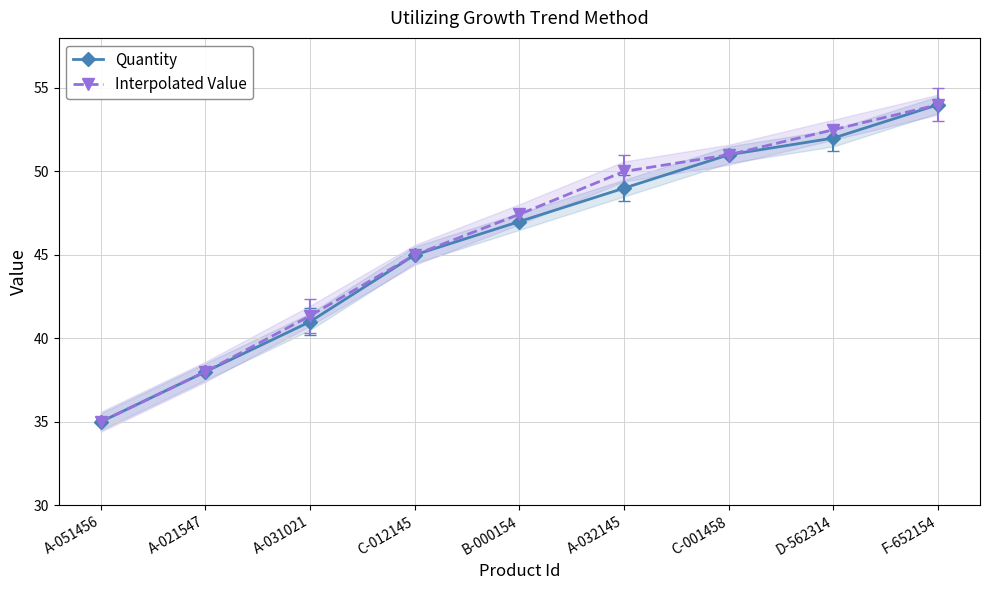

Does the chart display data point markers on the line(s)?

Yes